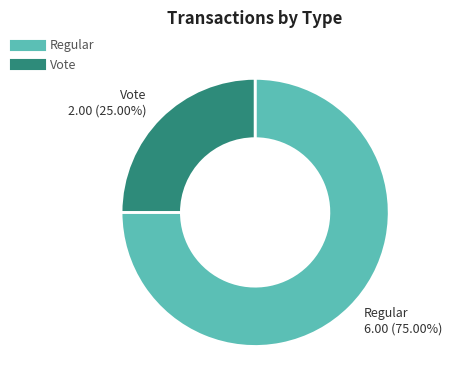

To the nearest percent, what is the difference between the largest and smallest slice percentages?

50%